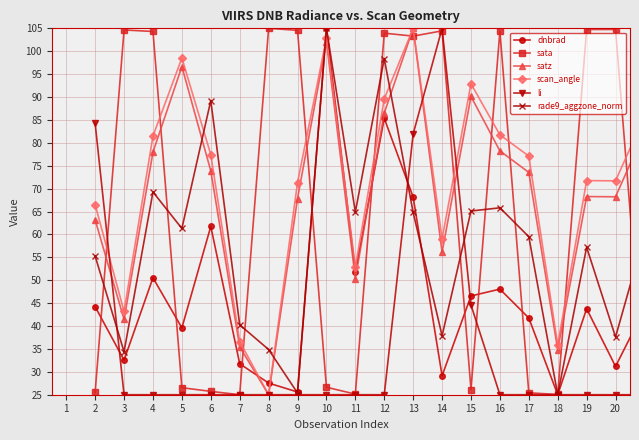

What is the value of the rade9_aggzone_norm point at the 20th from the left?

59.9